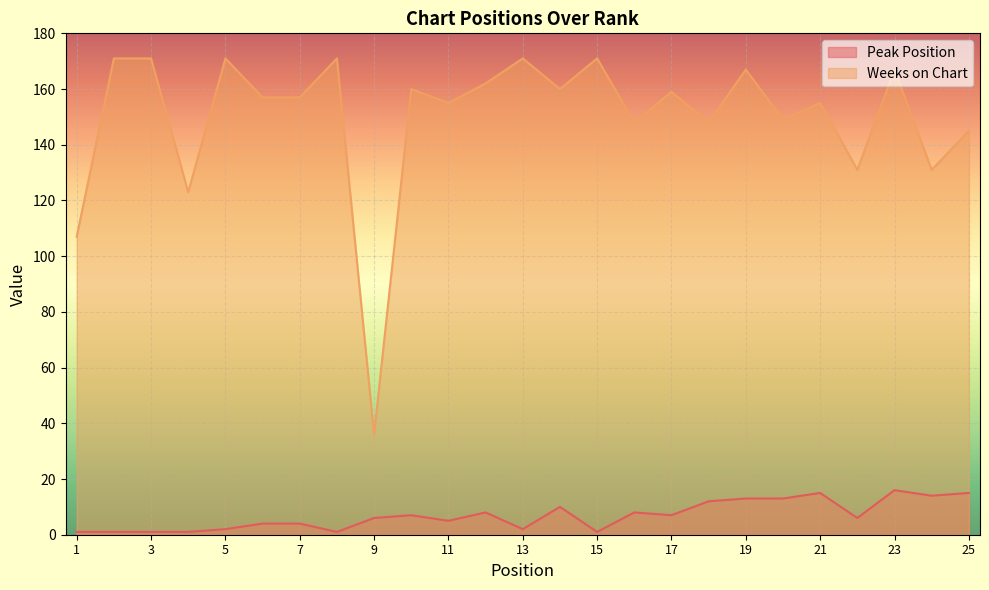

The Weeks on Chart series shows 38 at 18. True or false?

False